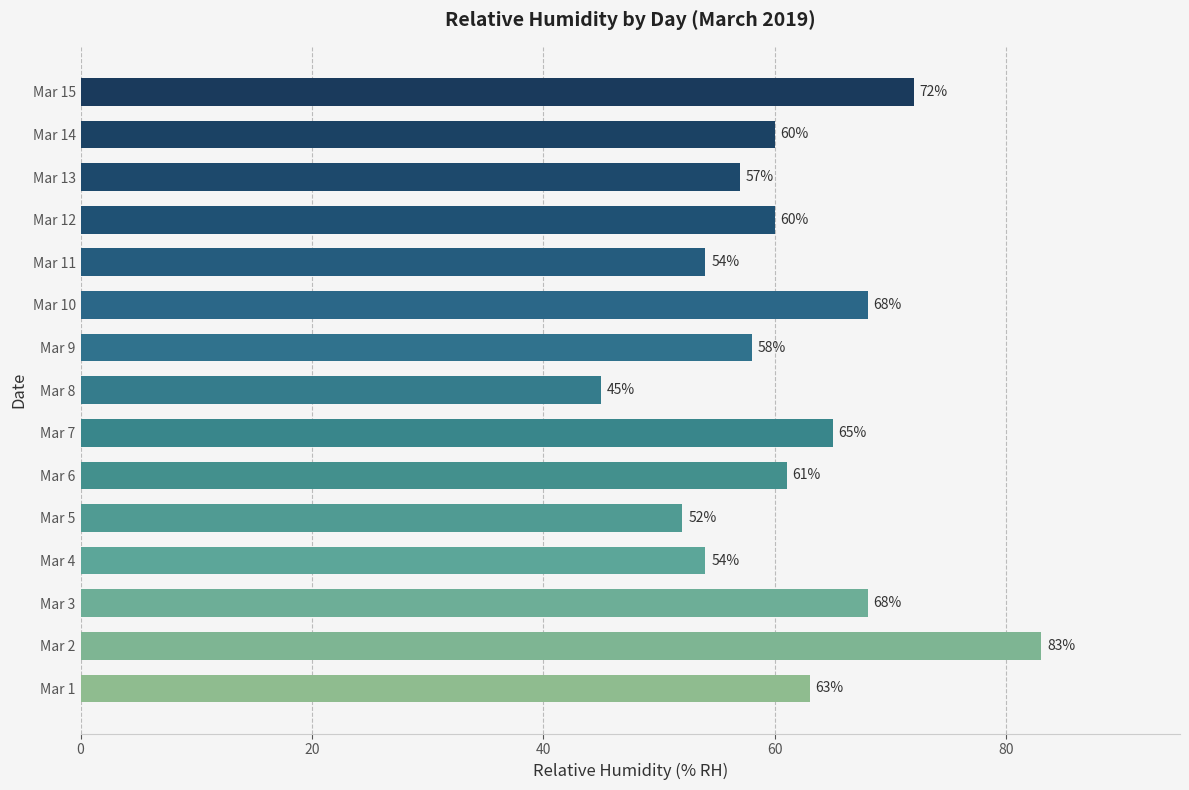

What is the maximum value shown in the chart?

83